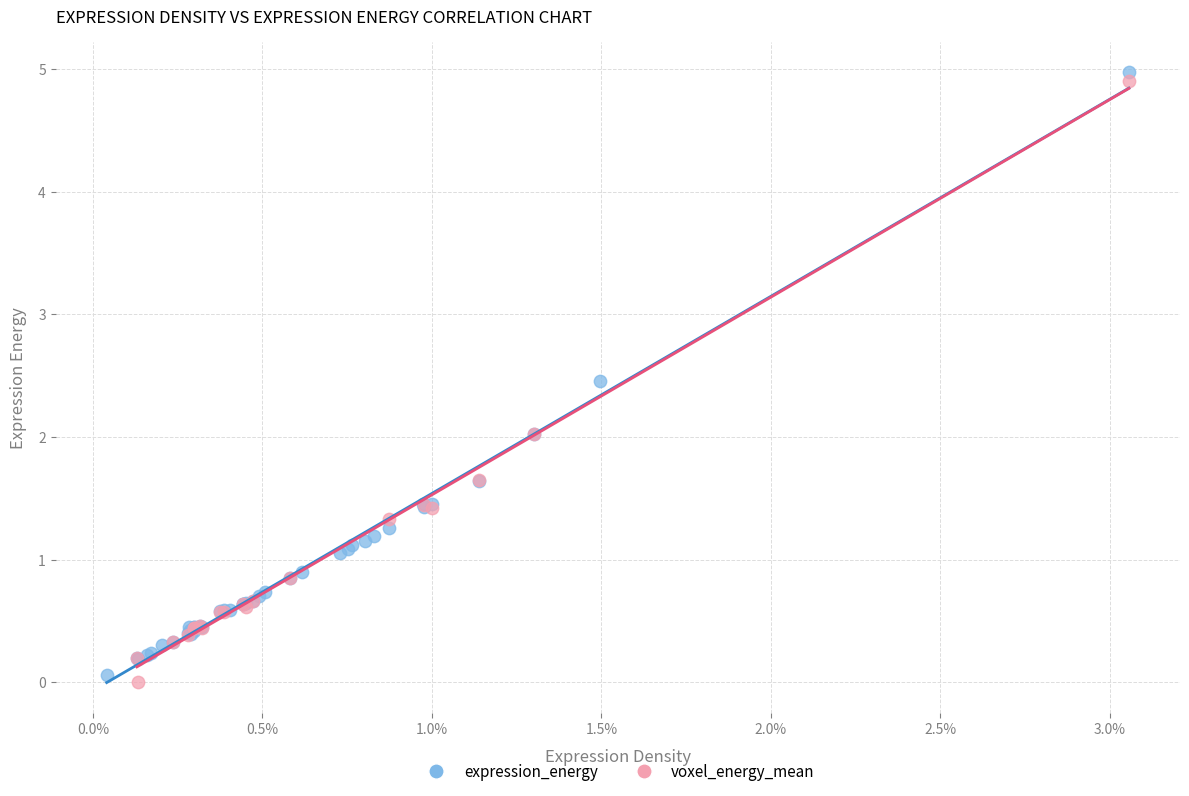

What are all the series names shown in the legend?

expression_energy, voxel_energy_mean